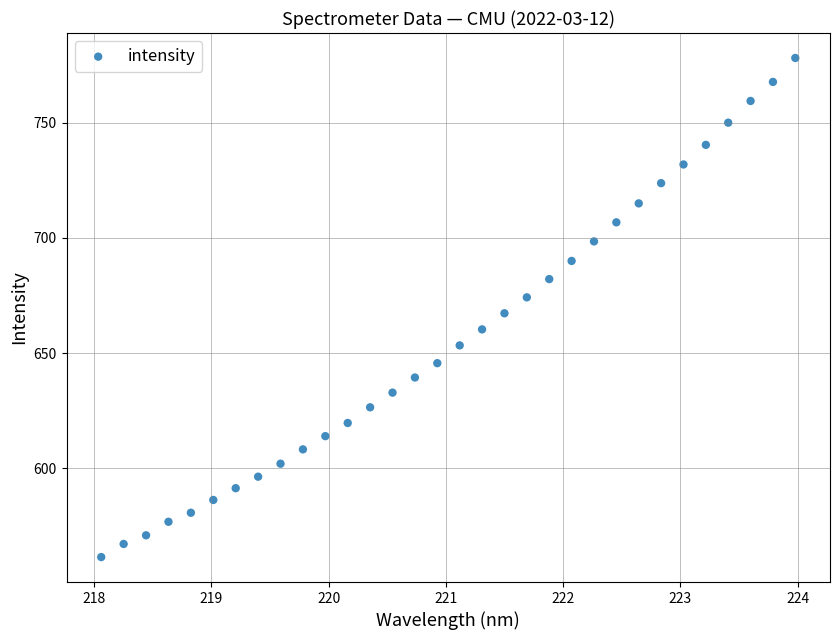

What is the range of Y values (max minus min)?

216.5